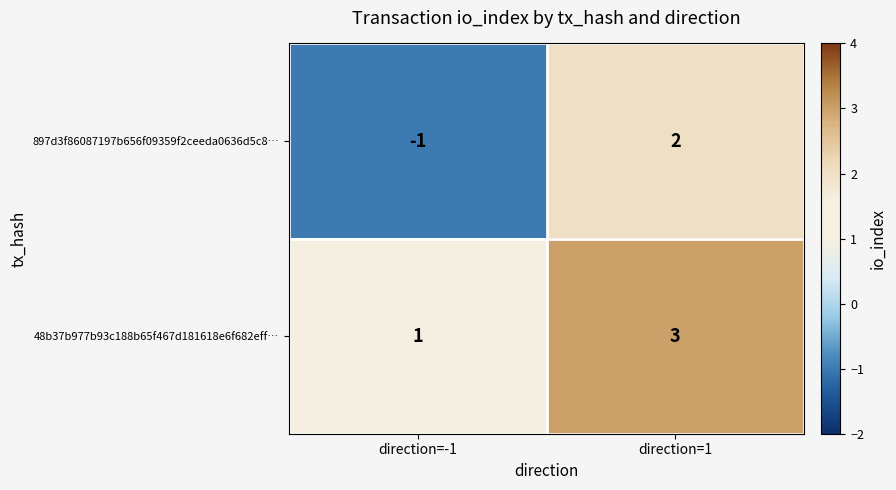

Which series has the largest range (max minus min)?

897d3f86087197b656f09359f2ceeda0636d5c8…